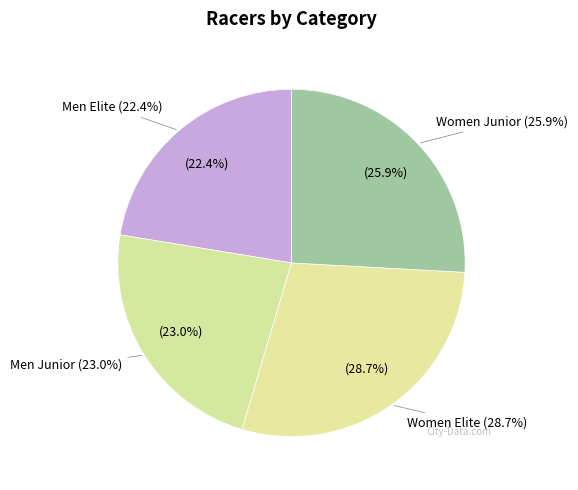

Which has a higher value, Men Junior or Women Junior?

Women Junior